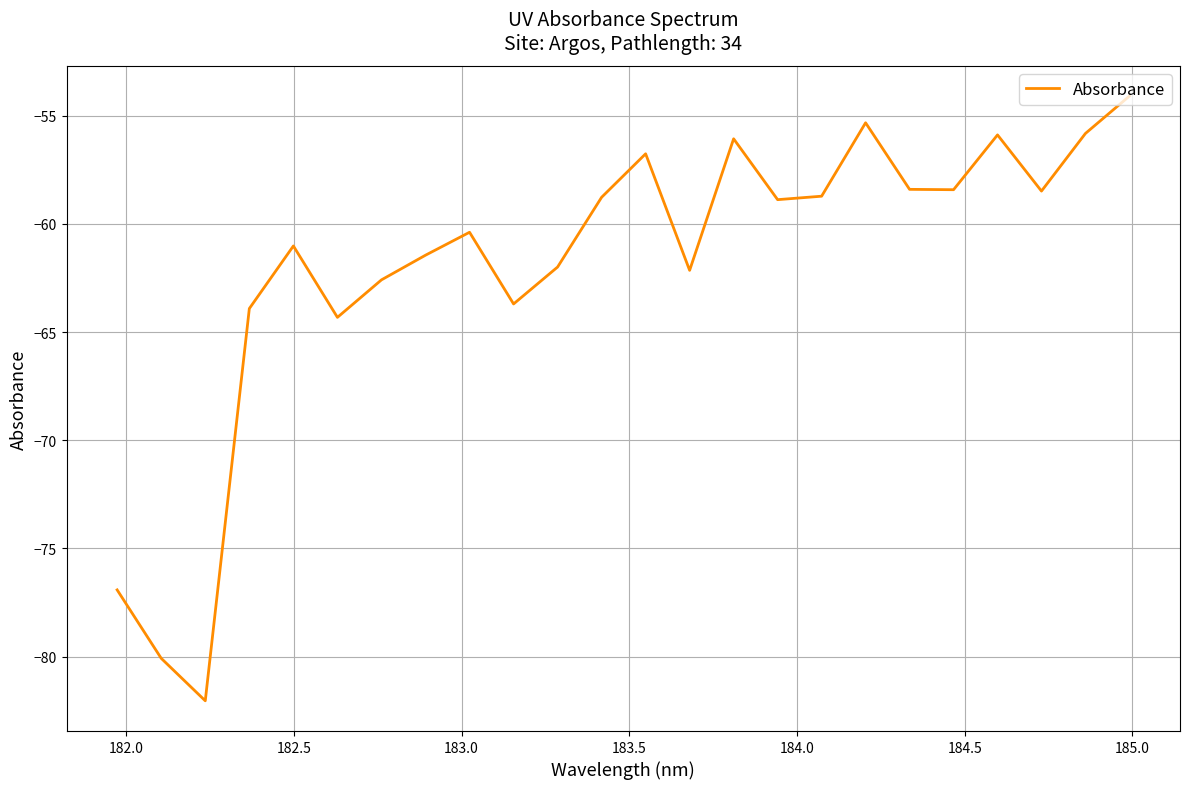

What is the greatest value displayed?

-54.1